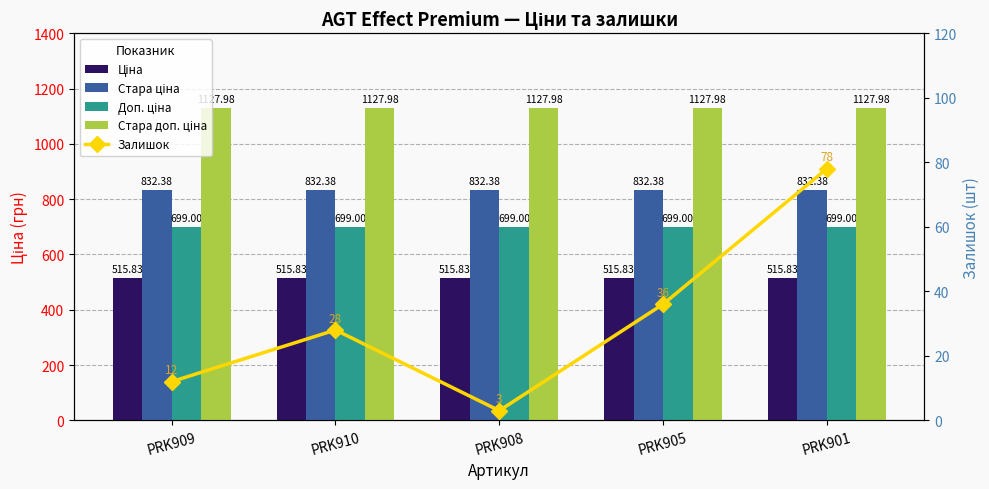

What is the label of the 1st bar from the left?

PRK909